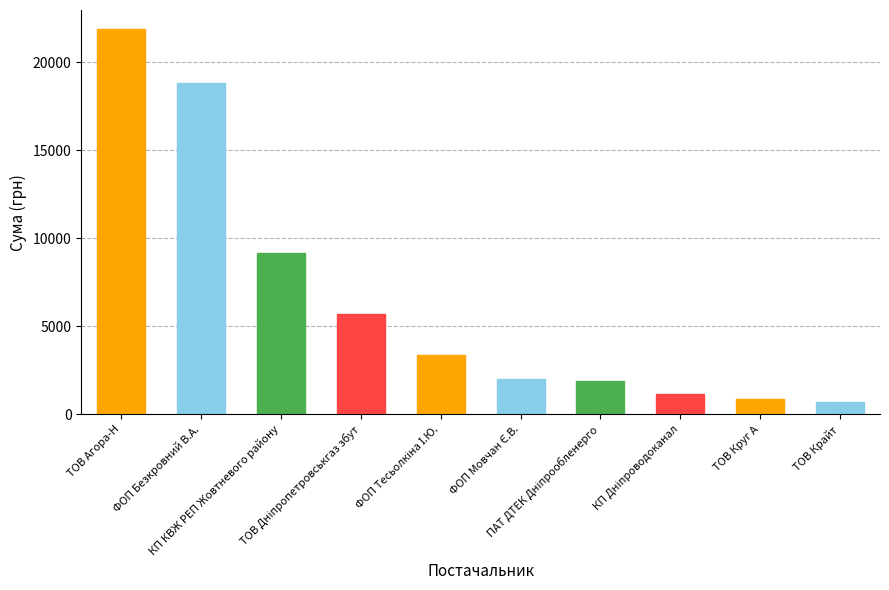

How many bars are there in total?

10